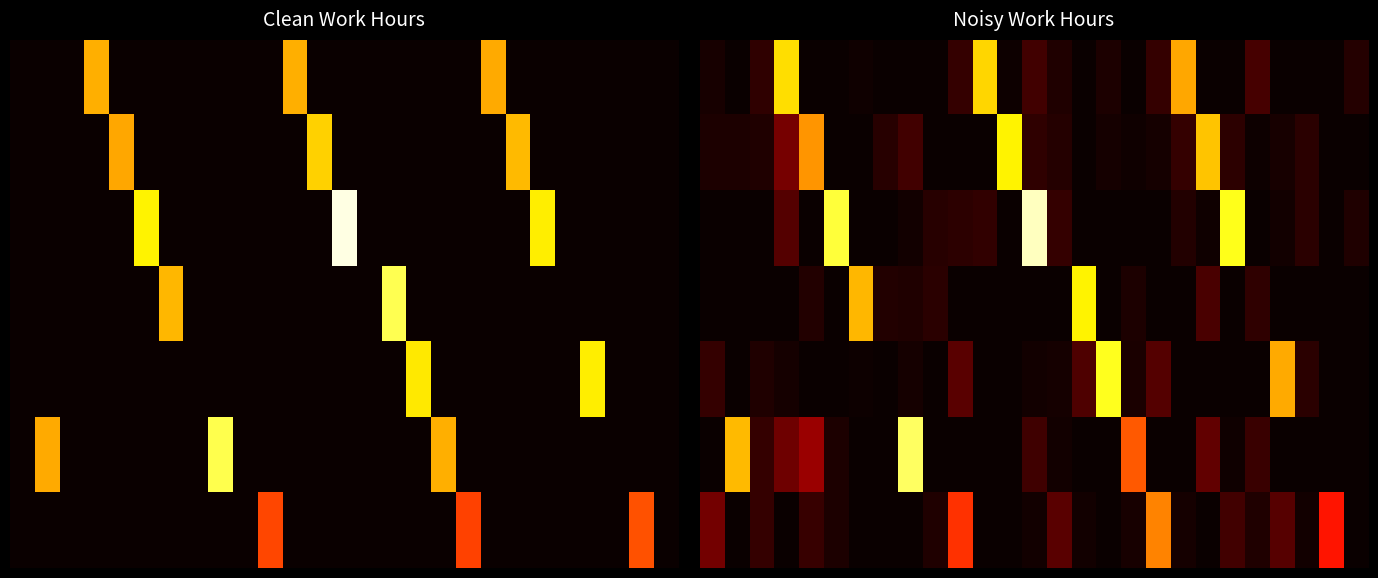

What is the average value of the 0 series?

1.9